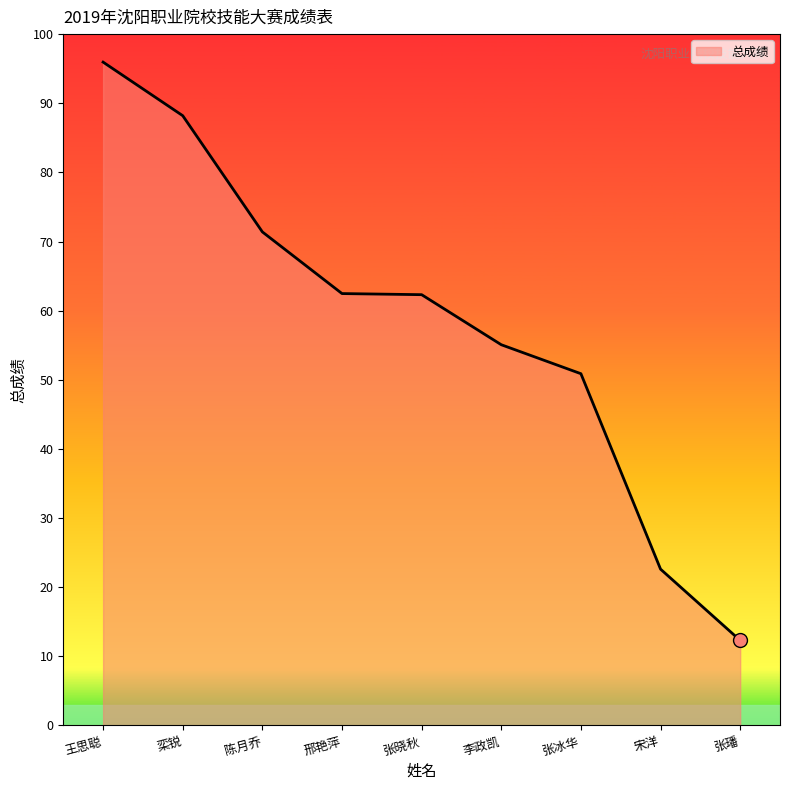

Approximately how many times larger is the value at 宋洋 compared to 张冰华?

0.4